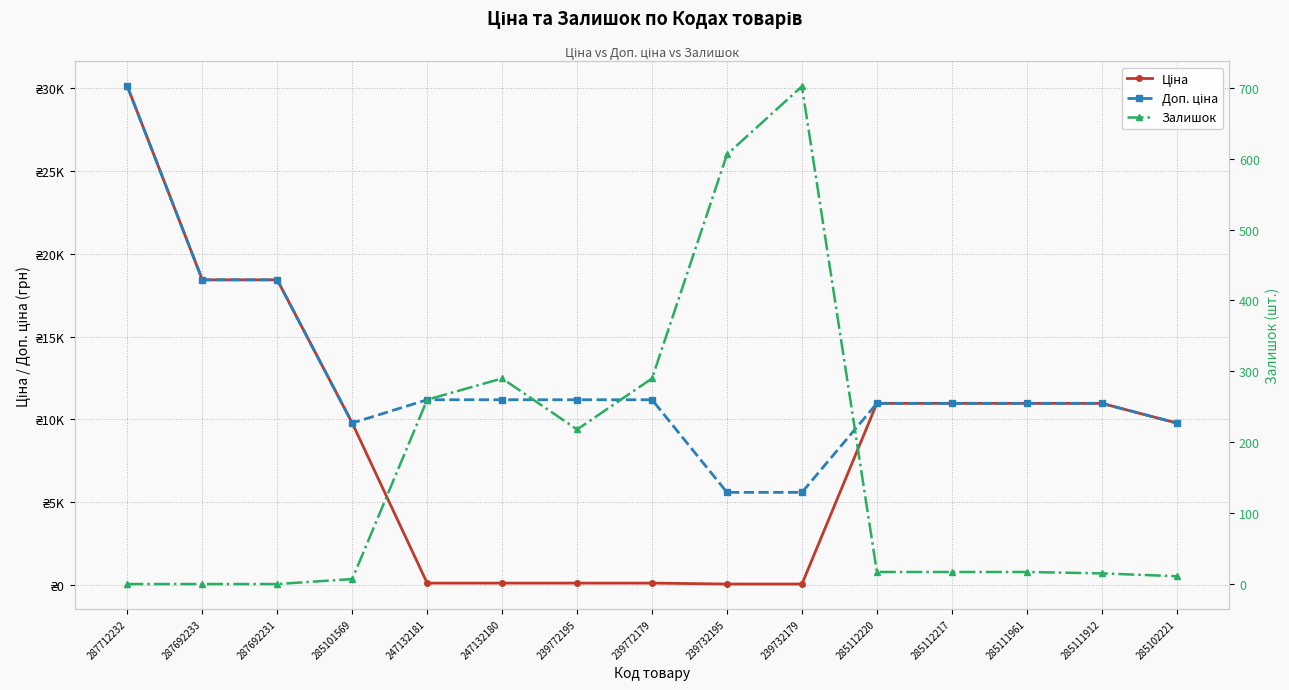

The Залишок series shows 362.3 at 247132181. True or false?

False